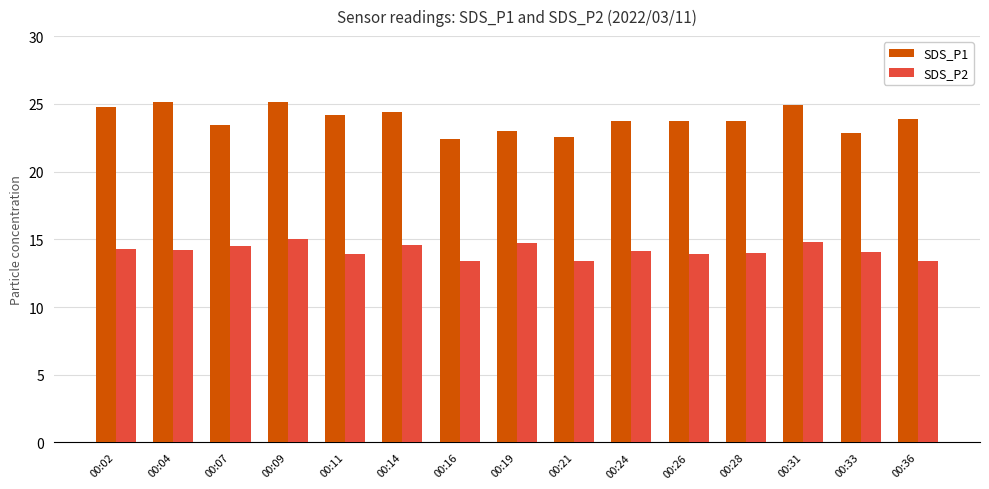

What is the minimum value shown in the chart?

13.4